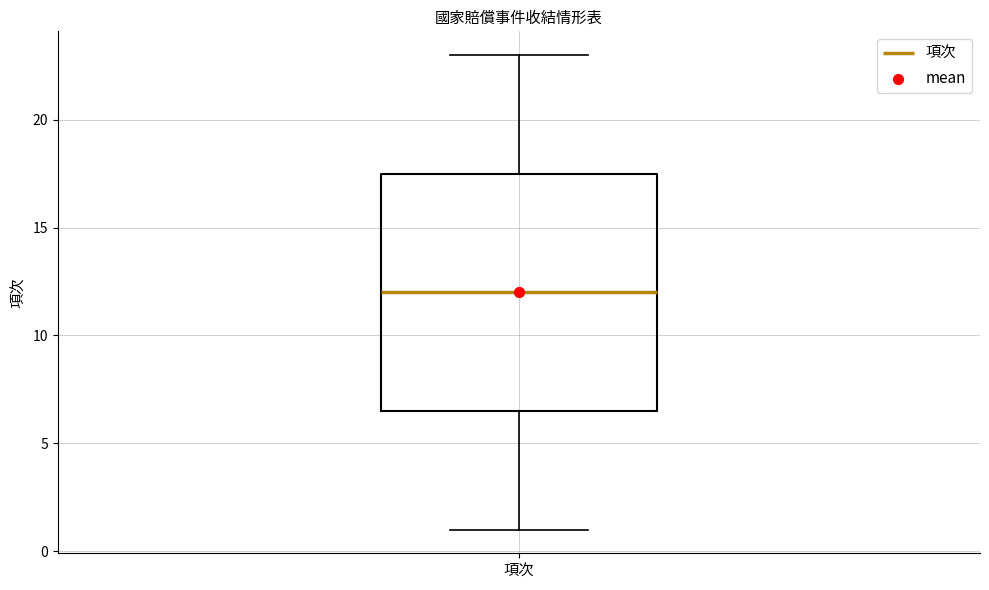

Where is the lower edge of the box for 項次 on the y-axis? The values are not printed on the chart, so give them approximately, as read against the axis.

6.5